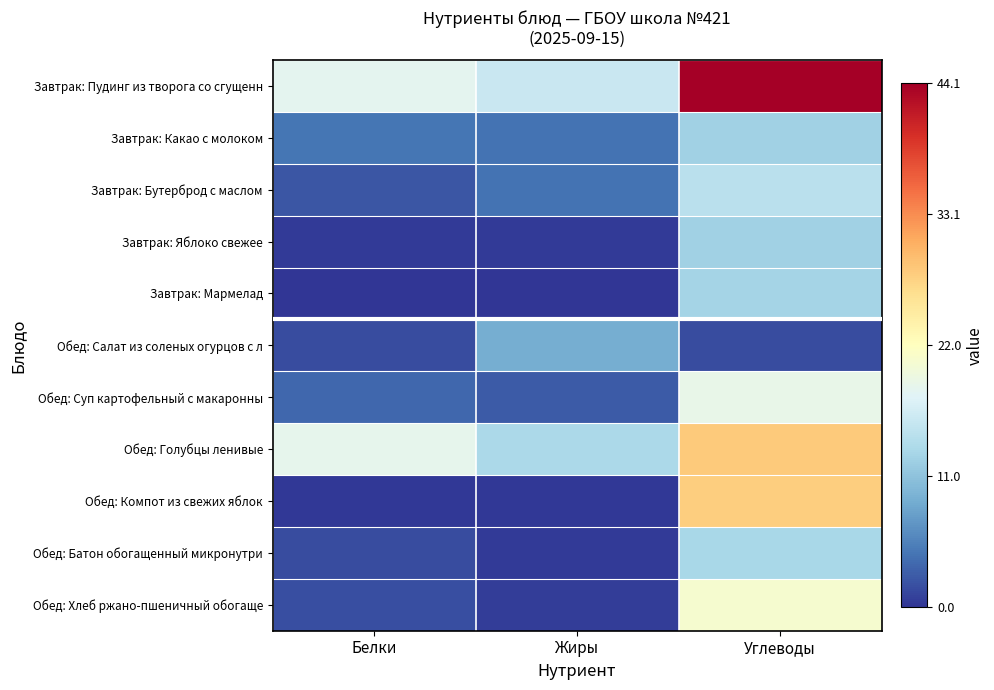

How many categories are shown in the chart?

3